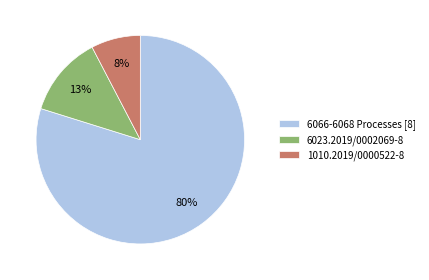

Between 6066-6068 Processes [8] and 6023.2019/0002069-8, which is larger?

6066-6068 Processes [8]